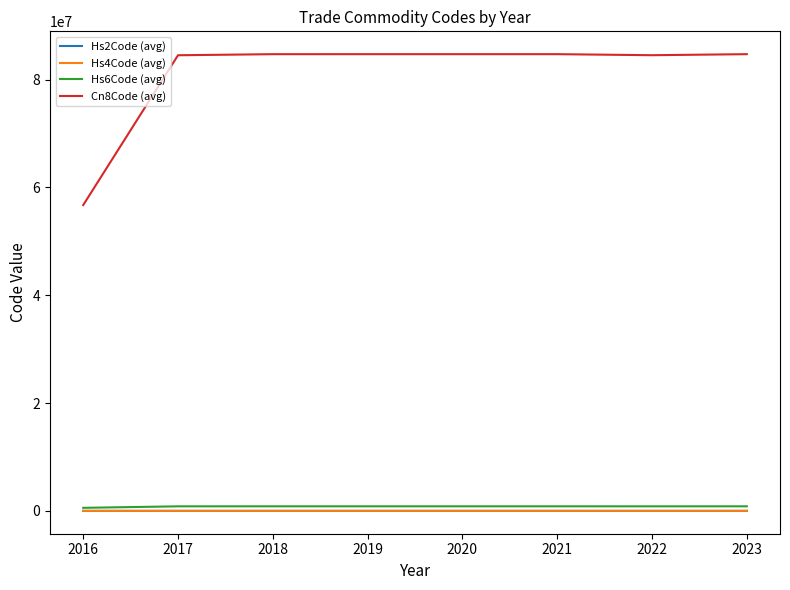

What is the highest value of the Cn8Code (avg) series?

84735080.0